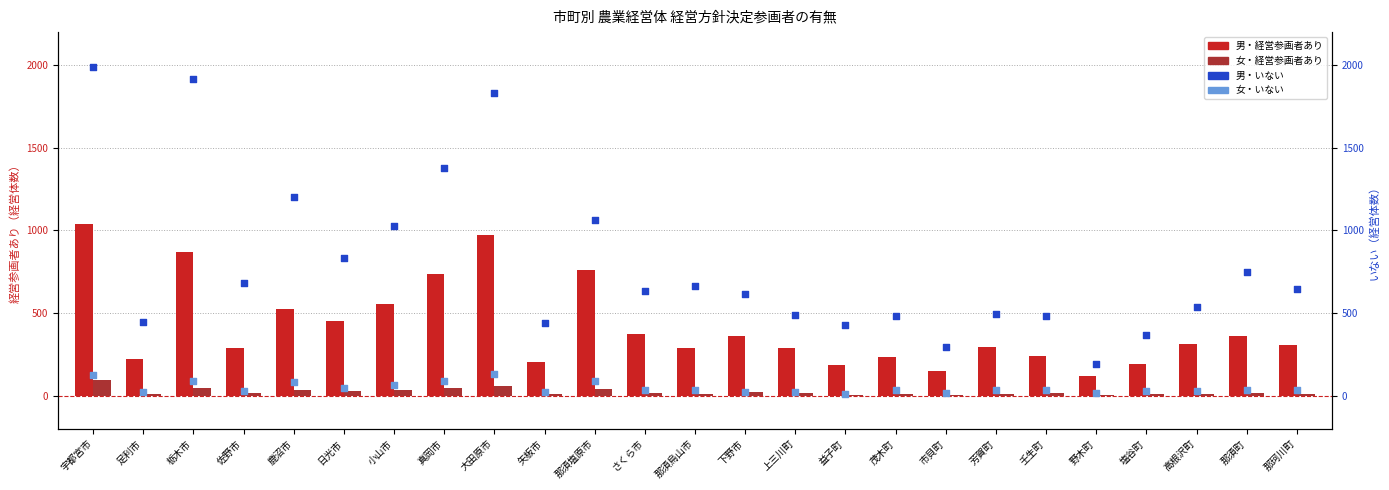

At which category is the sum across all series the highest?

宇都宮市